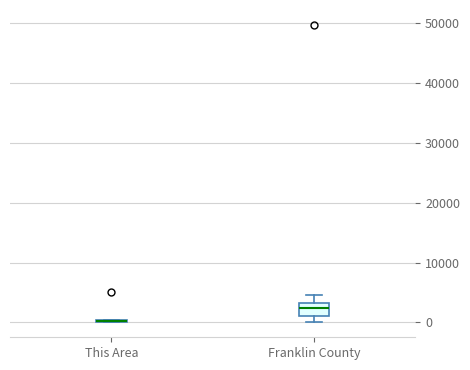

Where does the median line of the box for Franklin County sit on the y-axis? The values are not printed on the chart, so give them approximately, as read against the axis.

2000